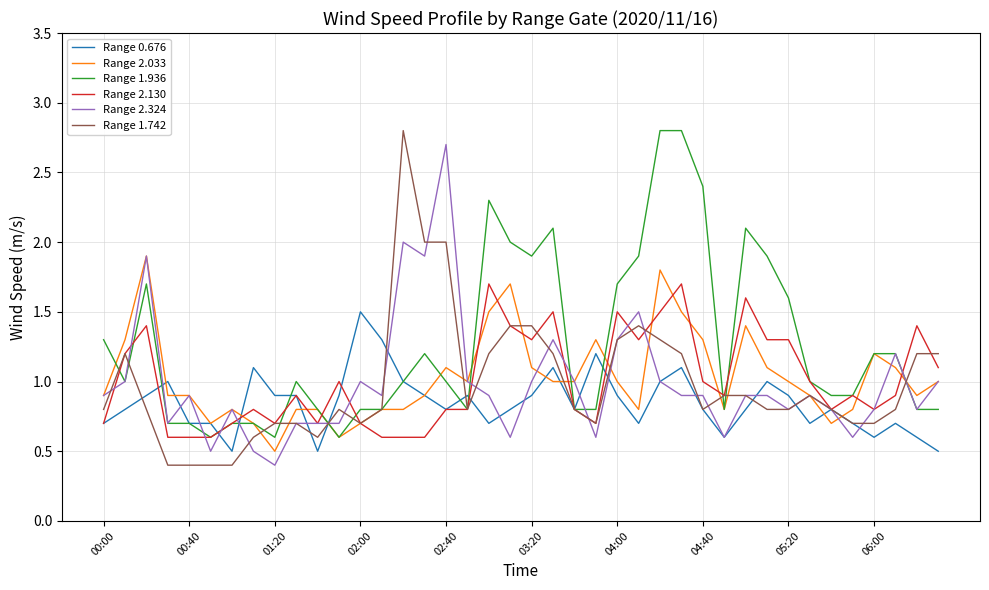

Which series has the largest total across all categories?

Range 1.936